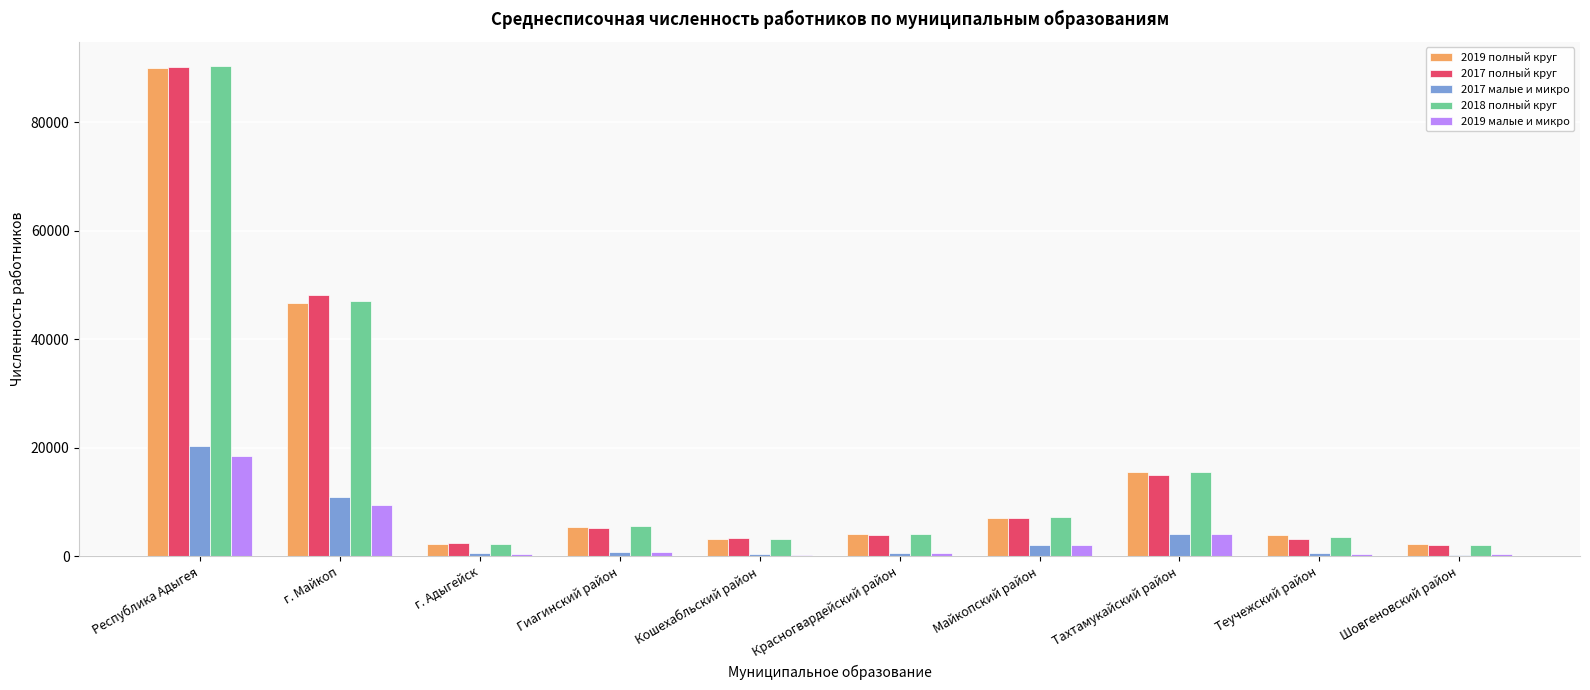

At which label does 2018 полный круг reach its peak?

Республика Адыгея